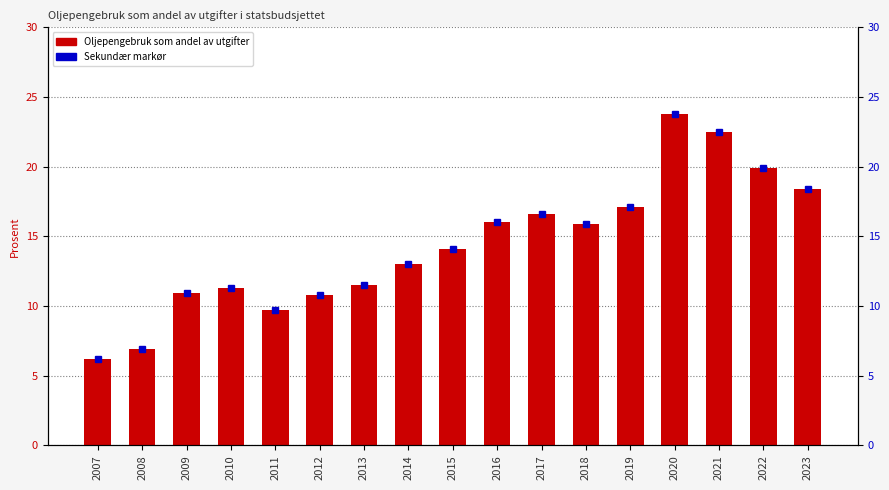

Is it true that the value at 2021 is 22.5?

True